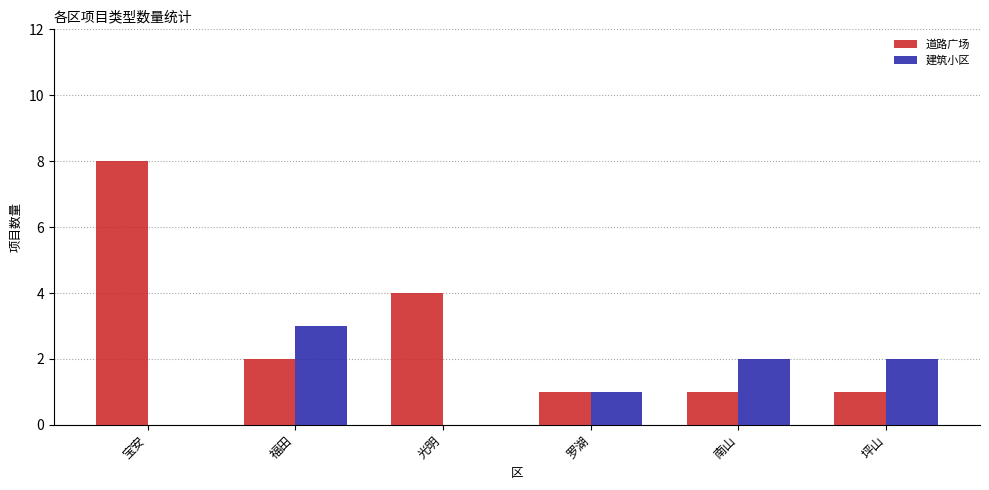

The value of 道路广场 at 罗湖 is 1. True or false?

True